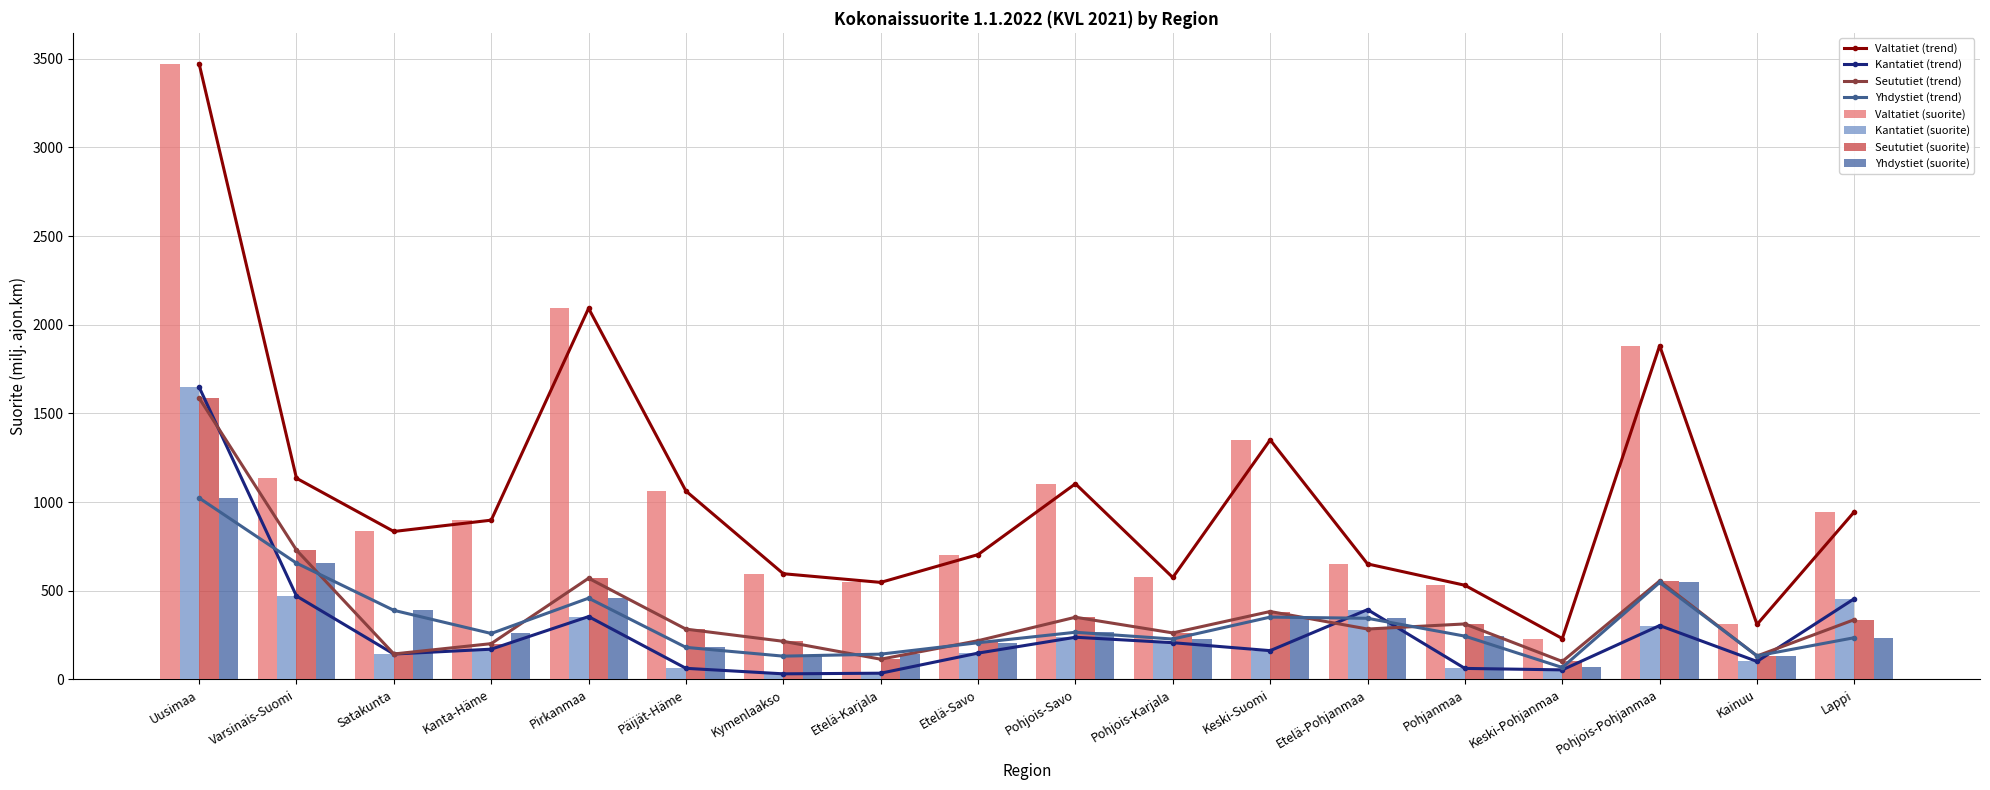

Reading right to left, what are all the values shown in this chart?

Valtatiet: Lappi=945.5	Kainuu=309.8	Pohjois-Pohjanmaa=1881.9	Keski-Pohjanmaa=230.4	Pohjanmaa=530.7	Etelä-Pohjanmaa=651.1	Keski-Suomi=1350.6	Pohjois-Karjala=574.6	Pohjois-Savo=1103.1	Etelä-Savo=703.7	Etelä-Karjala=546.9	Kymenlaakso=595.8	Päijät-Häme=1061.9	Pirkanmaa=2092.0	Kanta-Häme=897.8	Satakunta=834.0	Varsinais-Suomi=1134.2	Uusimaa=3471.8
Kantatiet: Lappi=455.4	Kainuu=101.3	Pohjois-Pohjanmaa=303.6	Keski-Pohjanmaa=53.7	Pohjanmaa=62.0	Etelä-Pohjanmaa=393.4	Keski-Suomi=162.1	Pohjois-Karjala=207.0	Pohjois-Savo=237.7	Etelä-Savo=148.2	Etelä-Karjala=34.9	Kymenlaakso=31.4	Päijät-Häme=62.5	Pirkanmaa=354.2	Kanta-Häme=170.4	Satakunta=143.0	Varsinais-Suomi=470.1	Uusimaa=1648.1
Seututiet: Lappi=337.0	Kainuu=132.0	Pohjois-Pohjanmaa=555.0	Keski-Pohjanmaa=101.2	Pohjanmaa=312.7	Etelä-Pohjanmaa=284.0	Keski-Suomi=382.7	Pohjois-Karjala=262.1	Pohjois-Savo=350.5	Etelä-Savo=218.2	Etelä-Karjala=113.9	Kymenlaakso=214.8	Päijät-Häme=283.5	Pirkanmaa=570.3	Kanta-Häme=201.6	Satakunta=143.4	Varsinais-Suomi=729.1	Uusimaa=1586.5
Yhdystiet: Lappi=235.2	Kainuu=132.8	Pohjois-Pohjanmaa=546.4	Keski-Pohjanmaa=67.2	Pohjanmaa=243.9	Etelä-Pohjanmaa=344.6	Keski-Suomi=351.2	Pohjois-Karjala=227.6	Pohjois-Savo=265.8	Etelä-Savo=206.7	Etelä-Karjala=142.4	Kymenlaakso=131.1	Päijät-Häme=180.6	Pirkanmaa=458.1	Kanta-Häme=258.9	Satakunta=389.4	Varsinais-Suomi=655.7	Uusimaa=1023.0